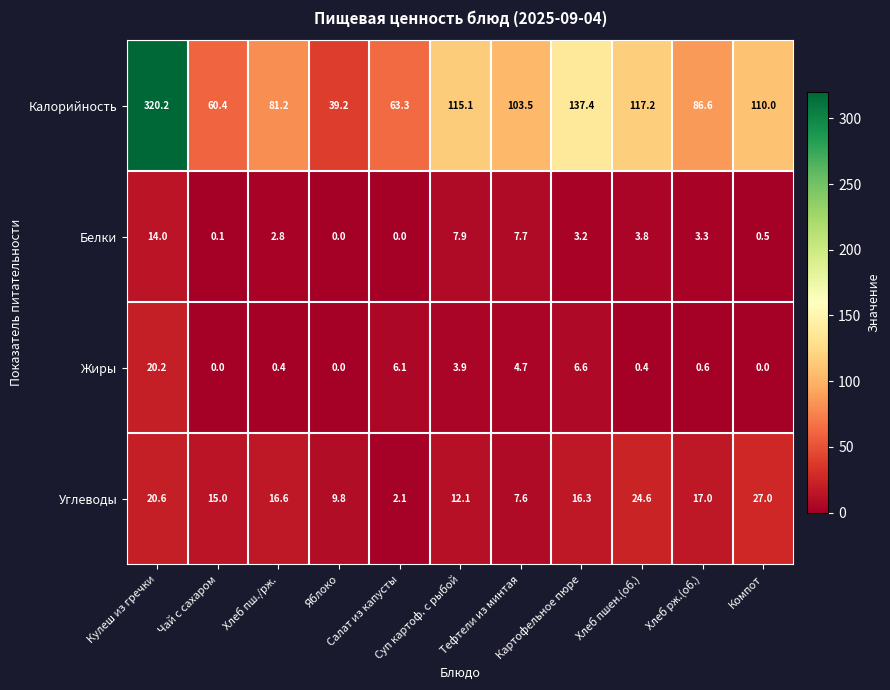

What is the maximum value shown in the chart?

320.2